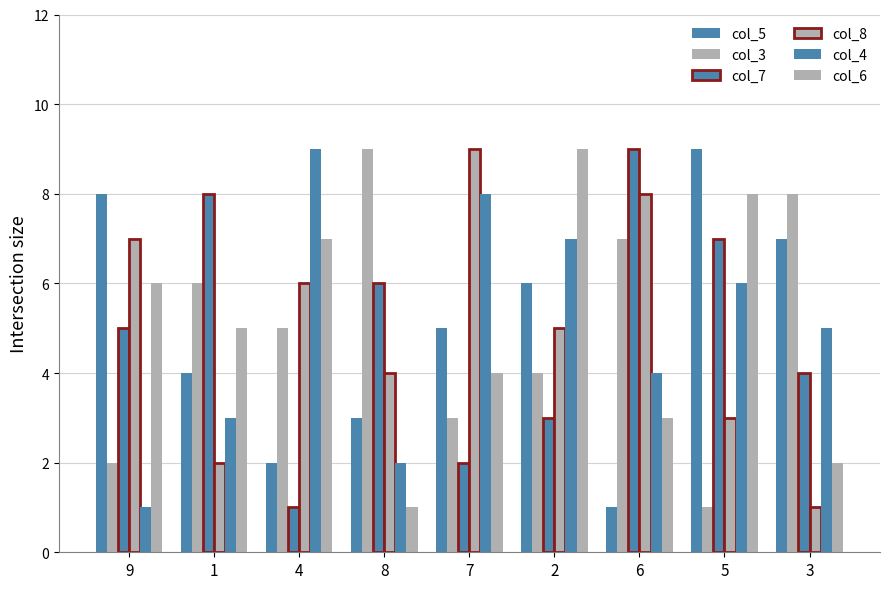

The value of col_8 at 8 is 2. True or false?

False